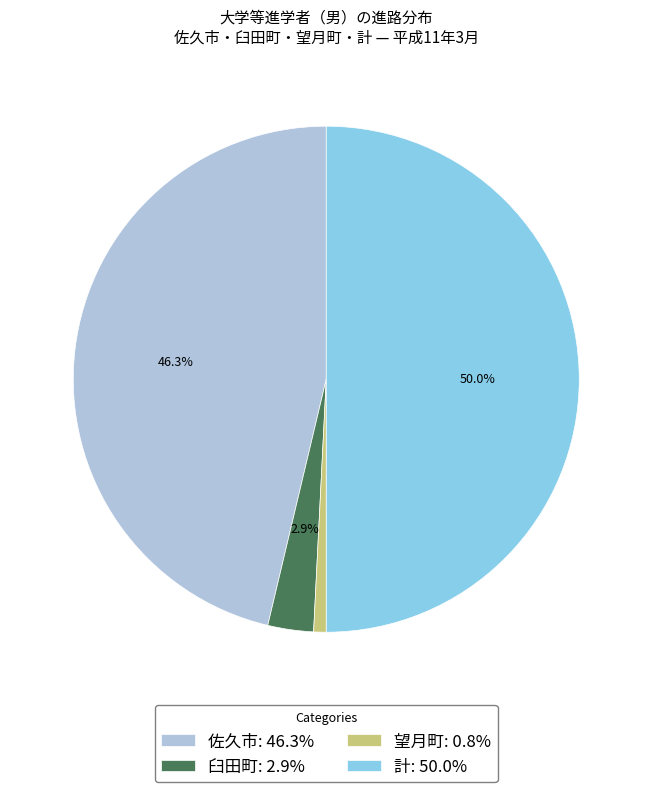

True or false: 望月町 accounts for 1% of the total.

True